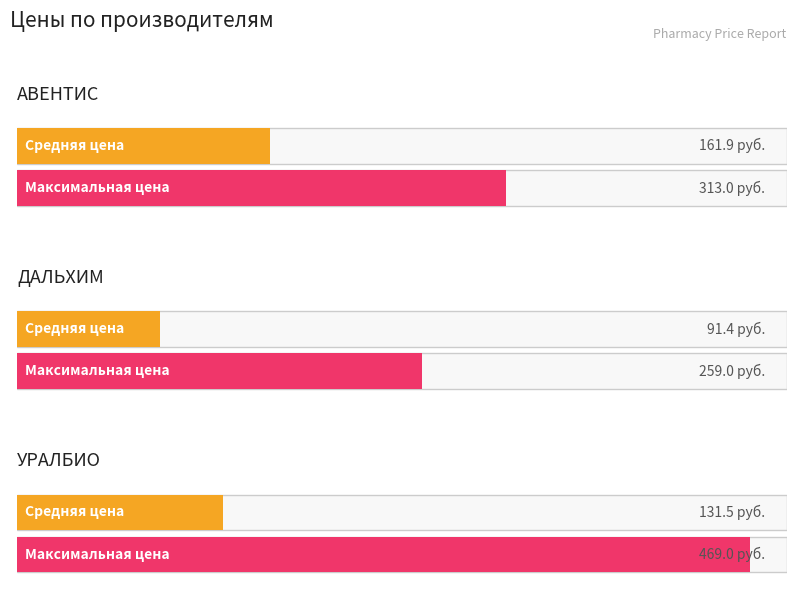

Is the value of АВЕНТИС at 4 greater than the value of УРАЛБИО at 6?

Yes